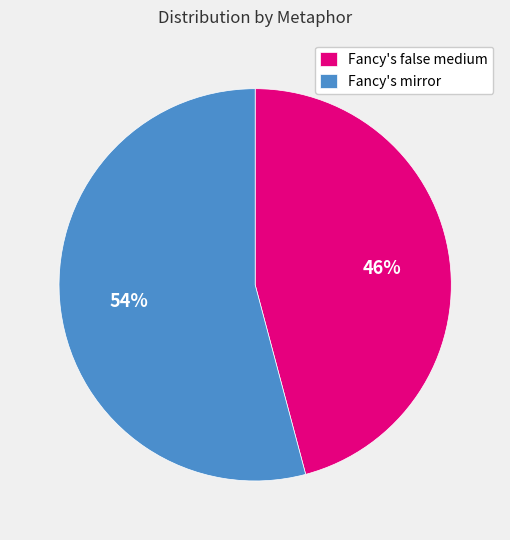

Which has a higher value, Fancy's mirror or Fancy's false medium?

Fancy's mirror